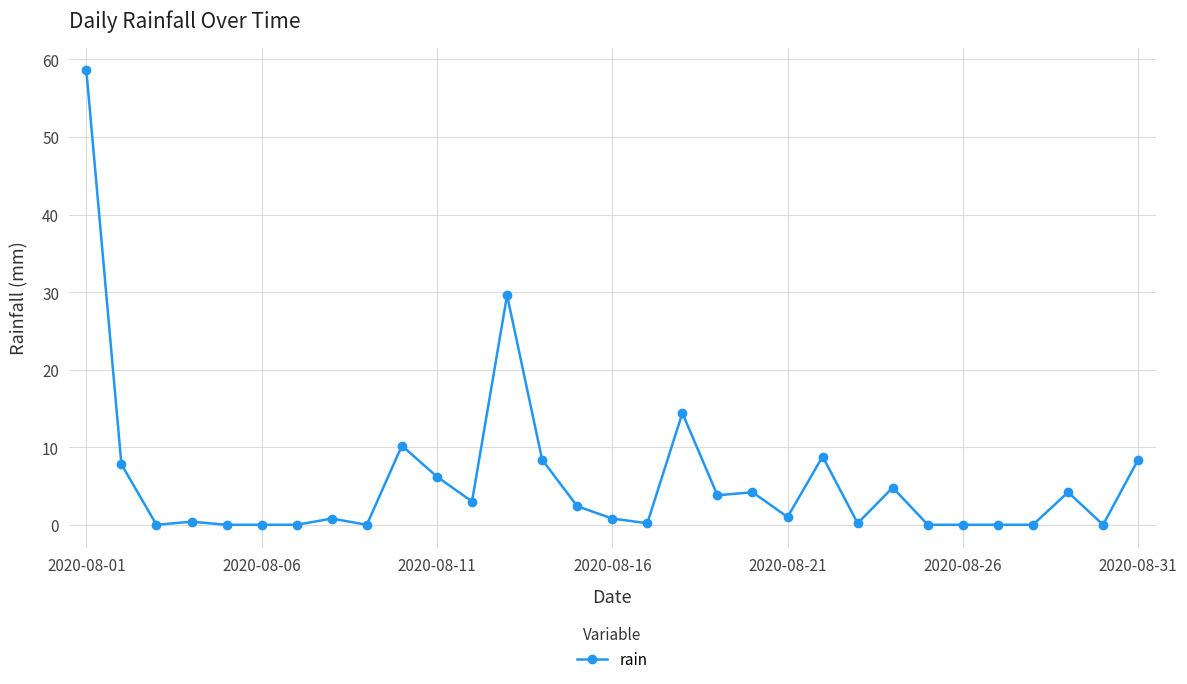

What is the difference between the second highest and second lowest values?

29.6